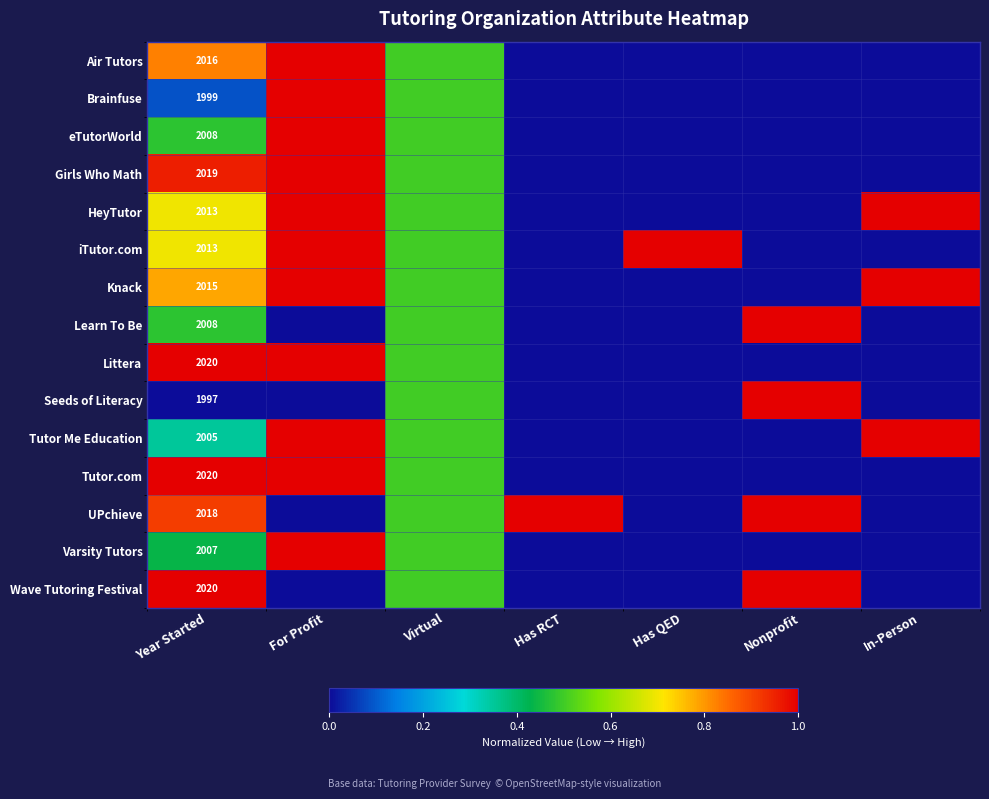

True or false: Learn To Be has a value of 1164.0 at Year Started.

False